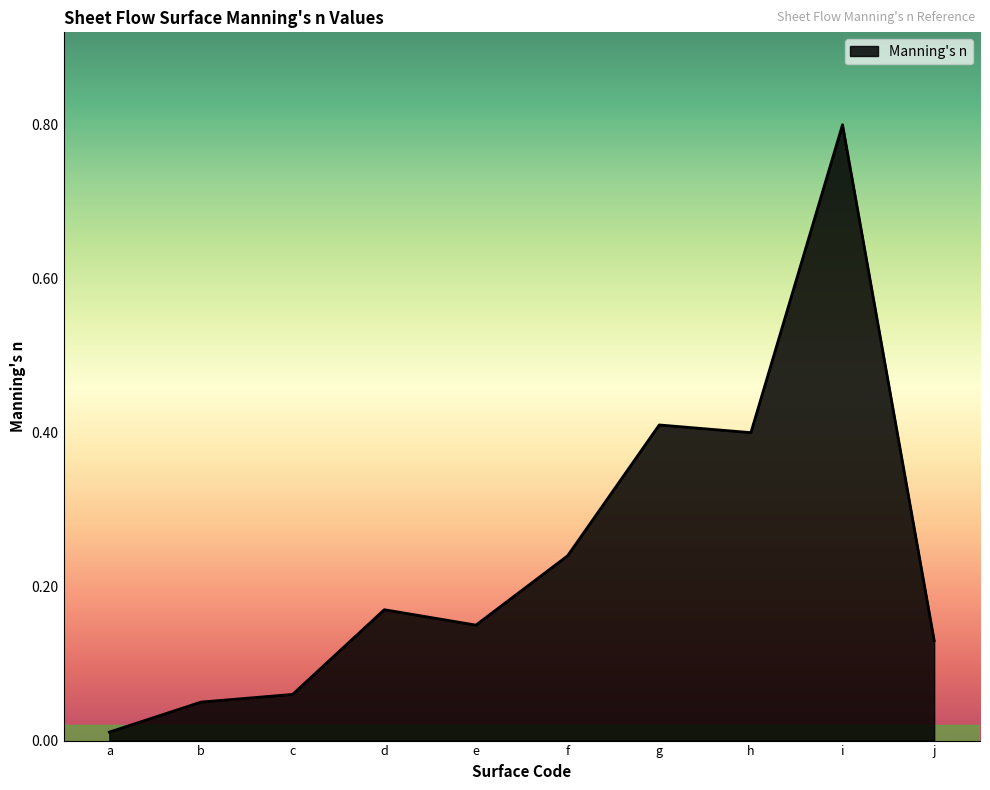

List the labels in order of value, smallest first.

a, b, c, j, e, d, f, h, g, i